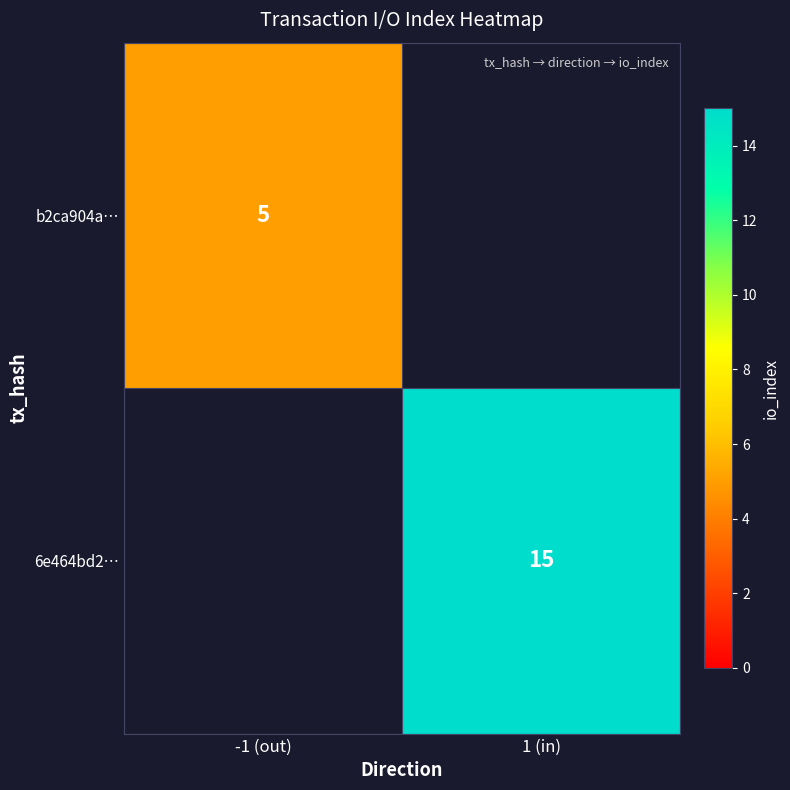

True or false: b2ca904a… has a value of 7 at -1 (out).

False